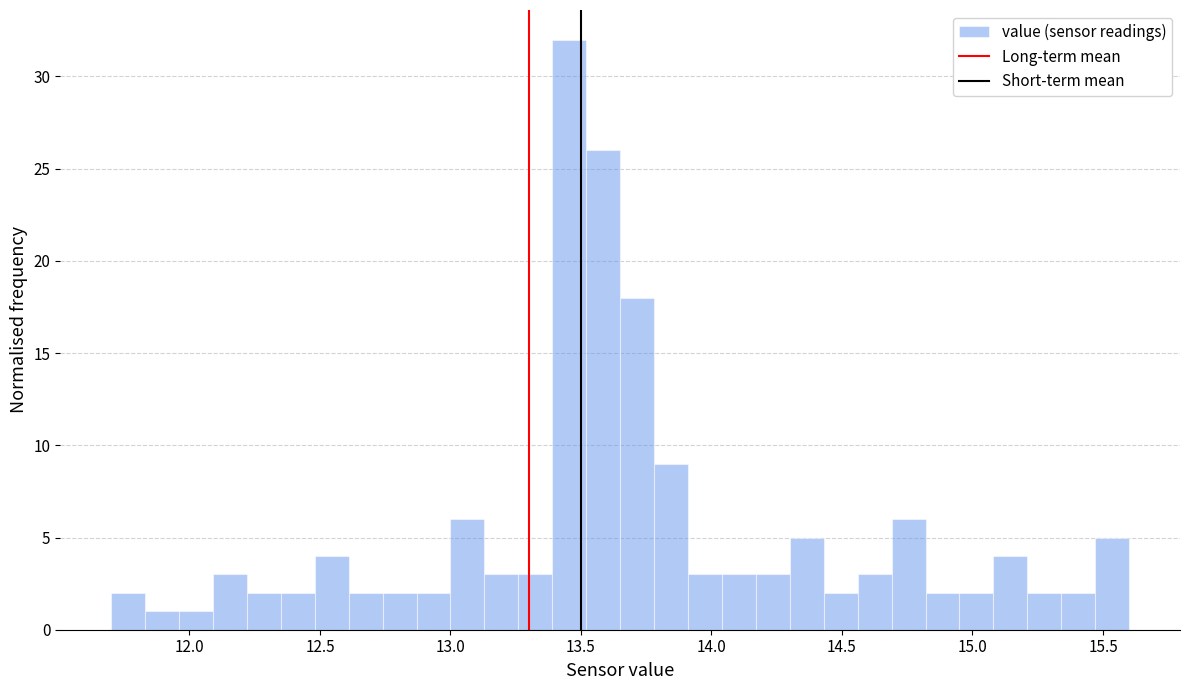

Around what value on the x-axis is the tallest bar? Give the approximate position of its centre, as read against the axis.

13.45